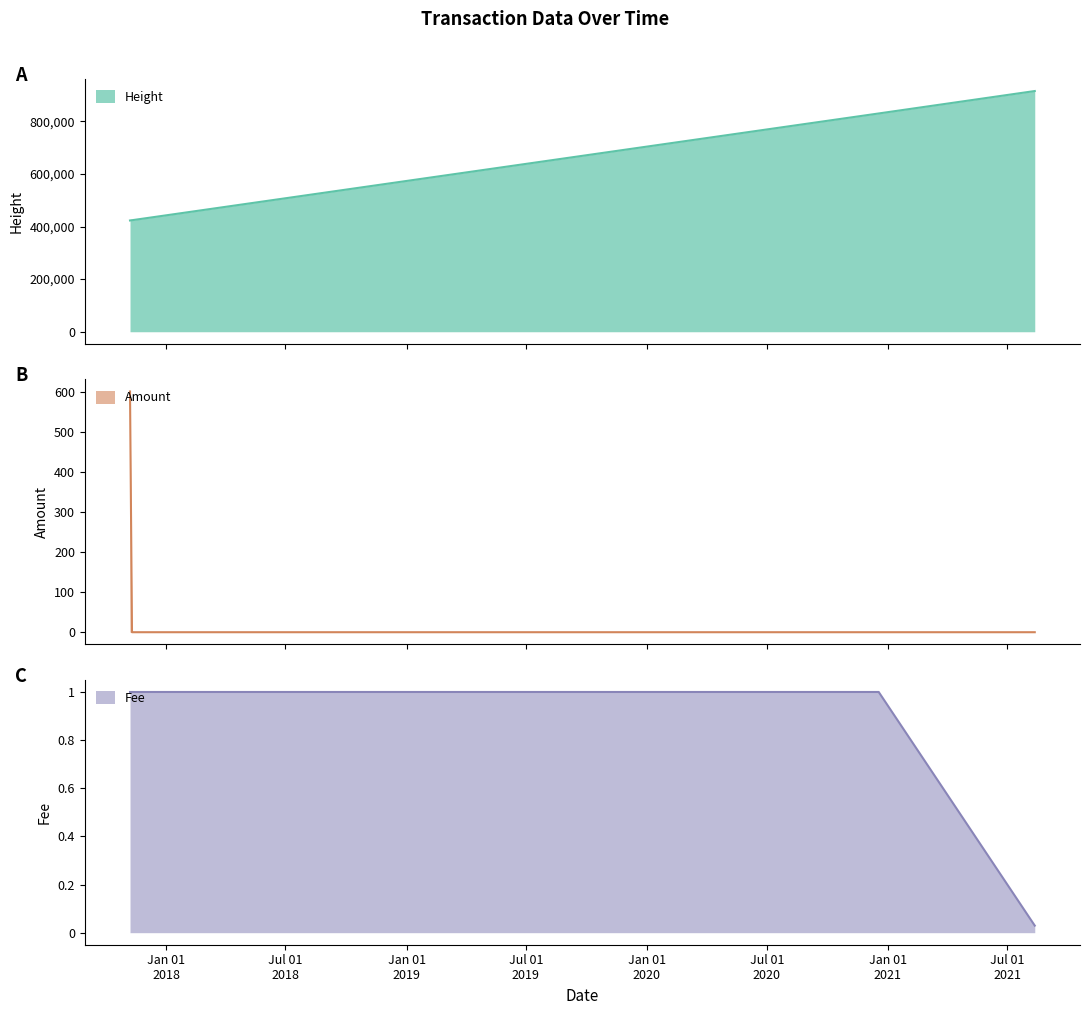

Between 2017-11-10 and 2017-11-10, which is larger?

2017-11-10